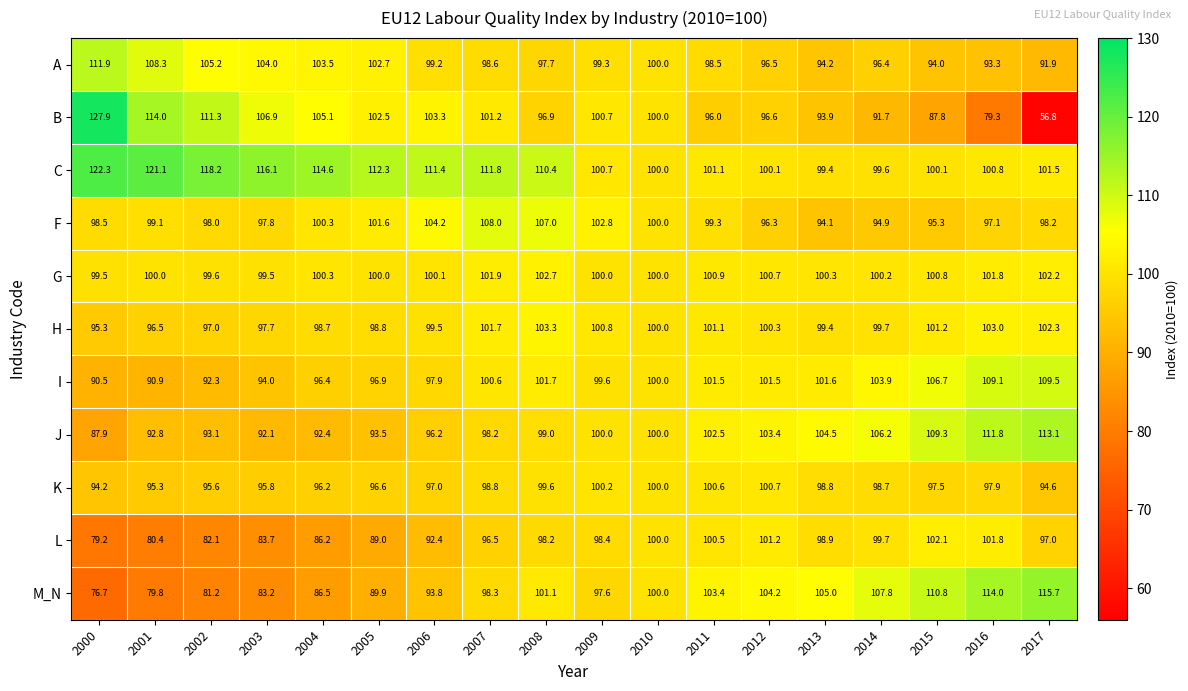

Count the number of categories in the chart.

18